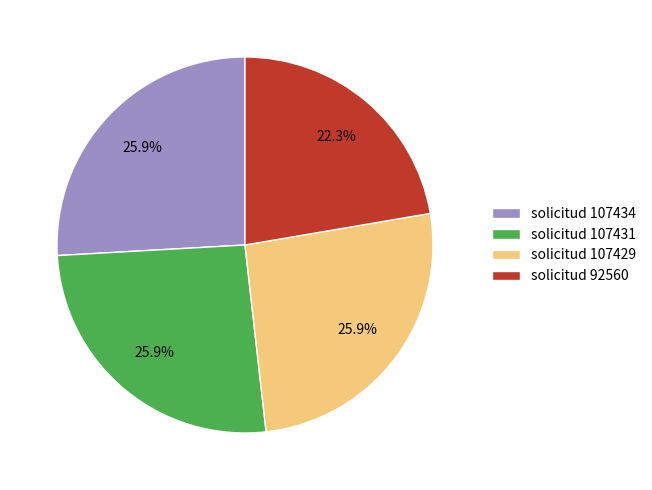

Does solicitud 107431 represent more than half of the total?

No